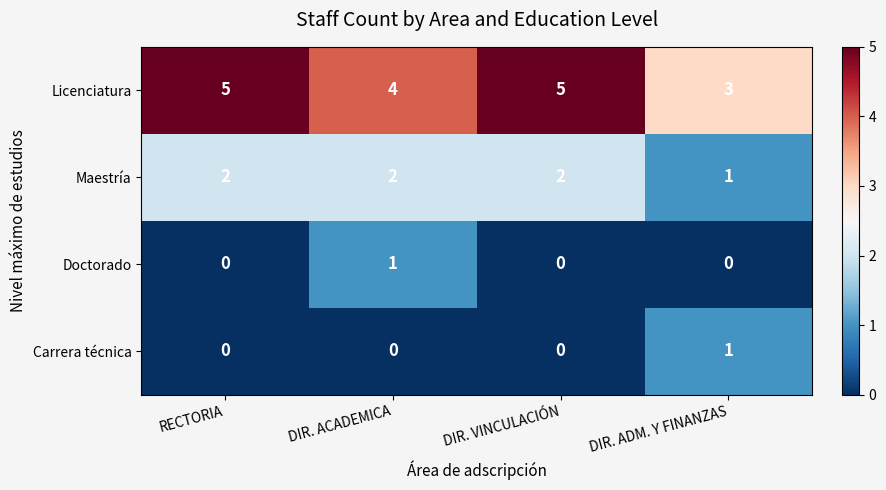

At how many categories does at least one series exceed 2?

4